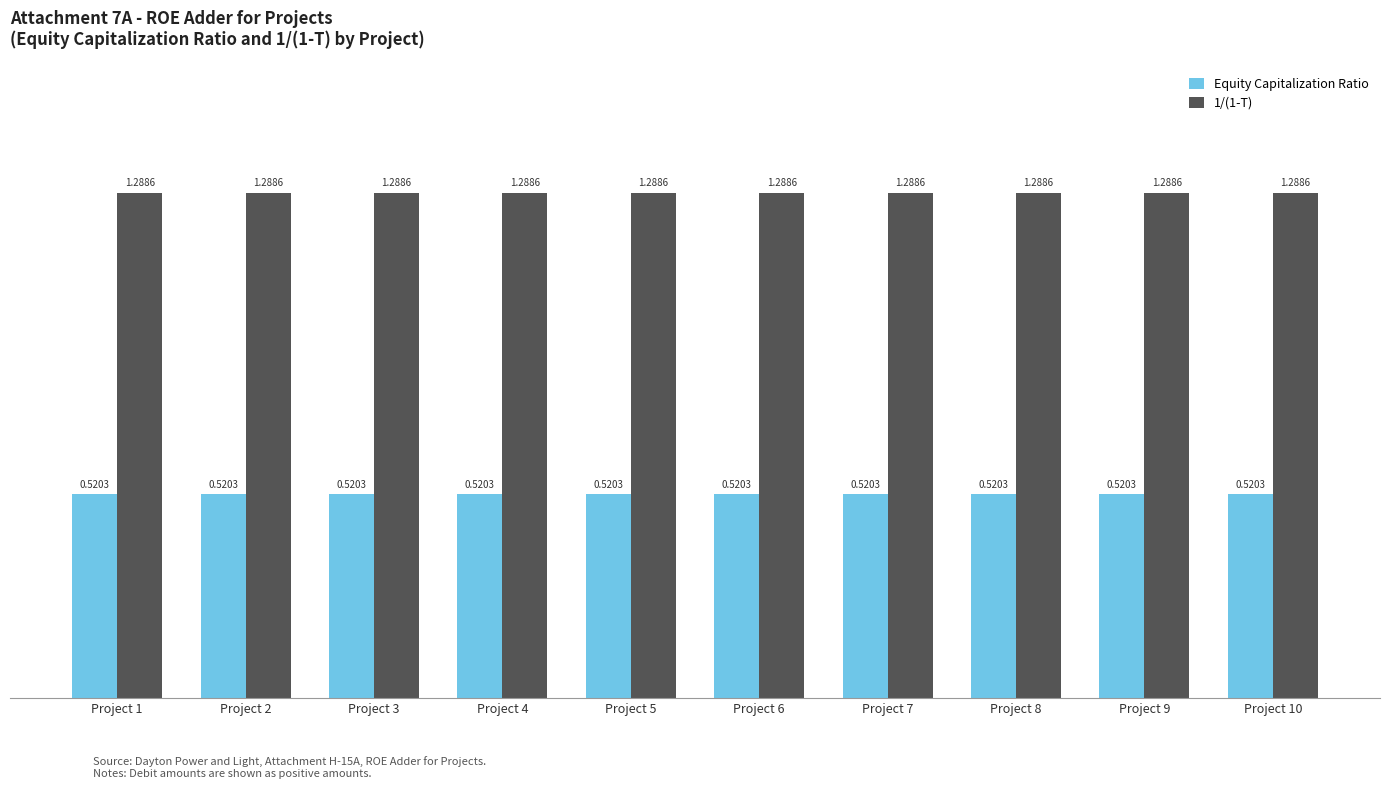

At how many categories does at least one series exceed 1?

10